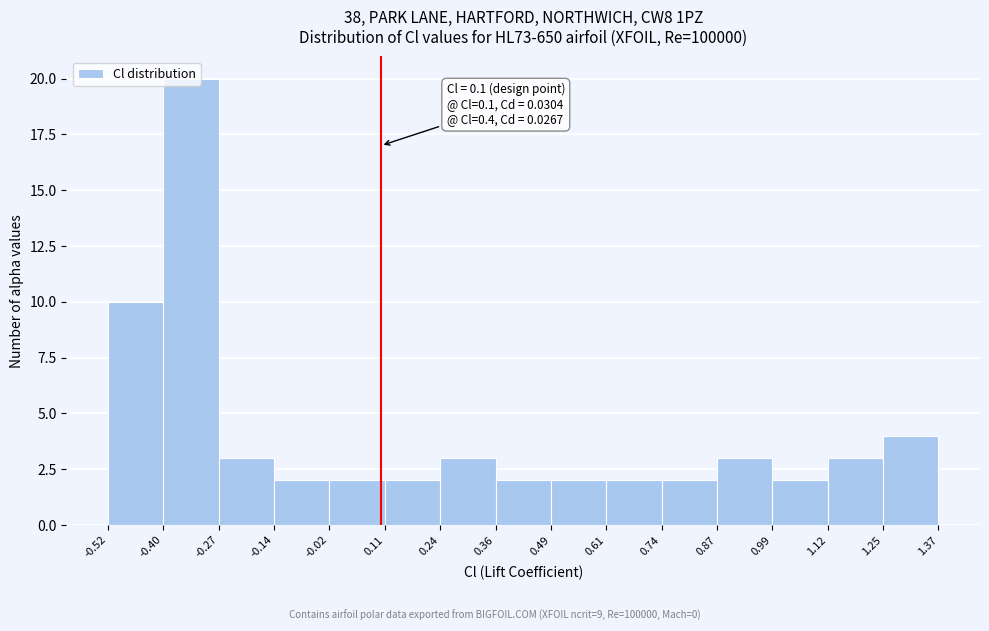

Which range on the x-axis has the tallest bar?

-0.40 to -0.27